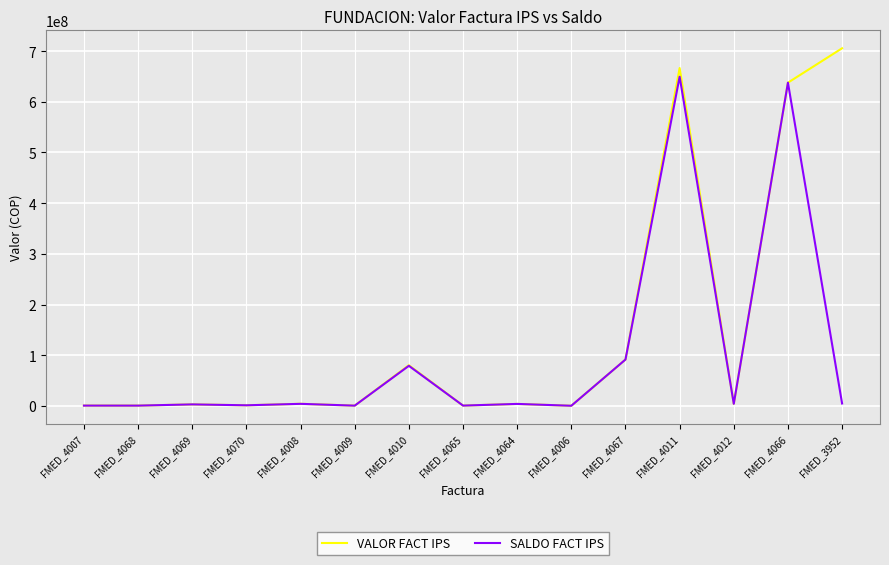

What is the maximum value for VALOR FACT IPS?

705640000